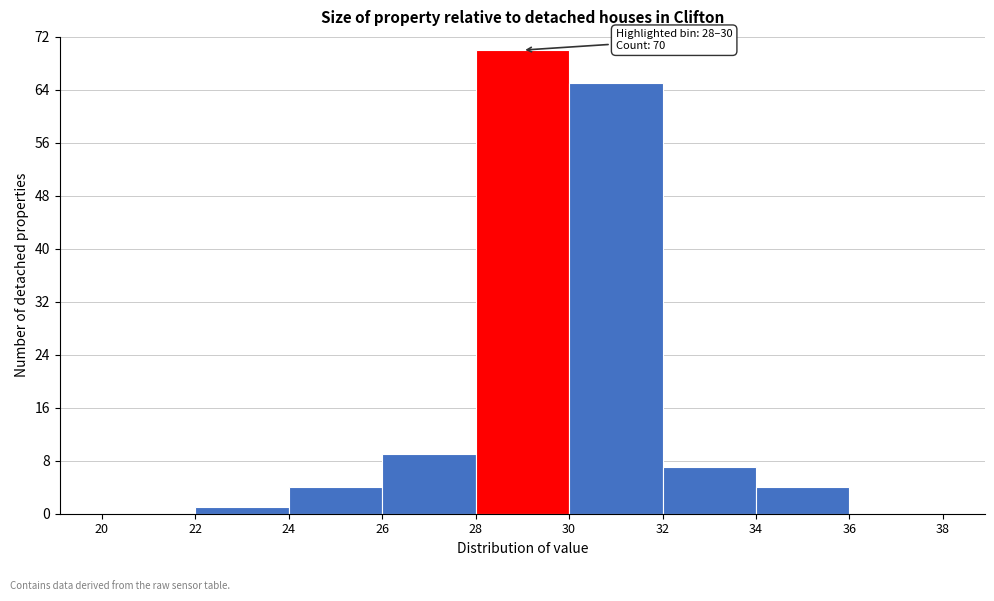

Which range on the x-axis has the tallest bar?

28 to 30